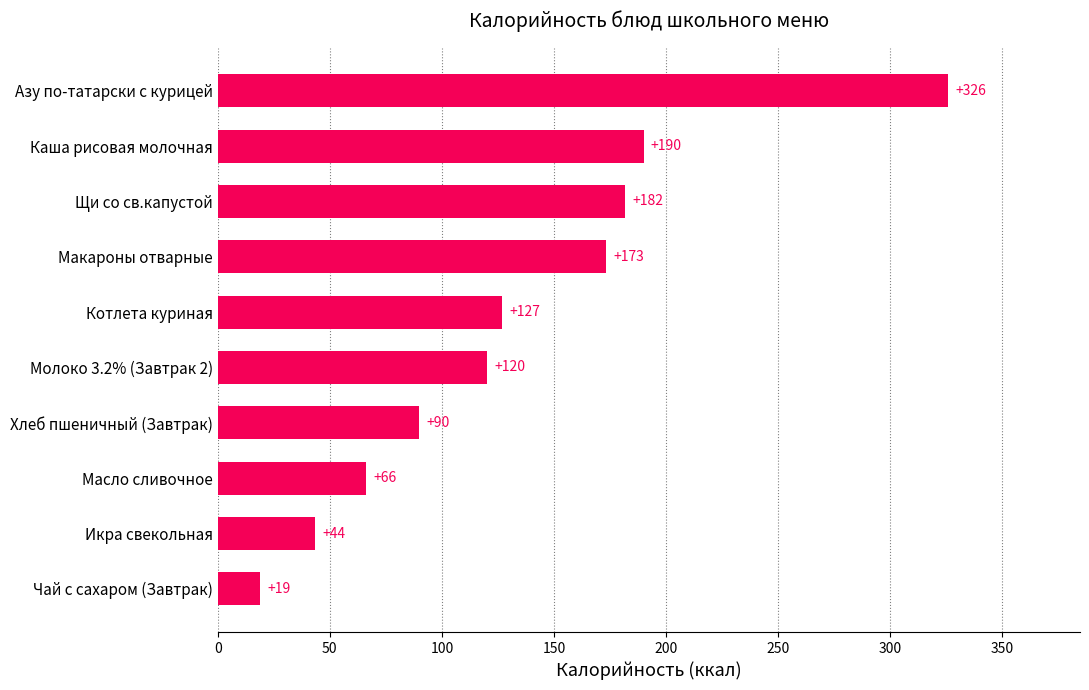

How many series are shown in this chart?

1